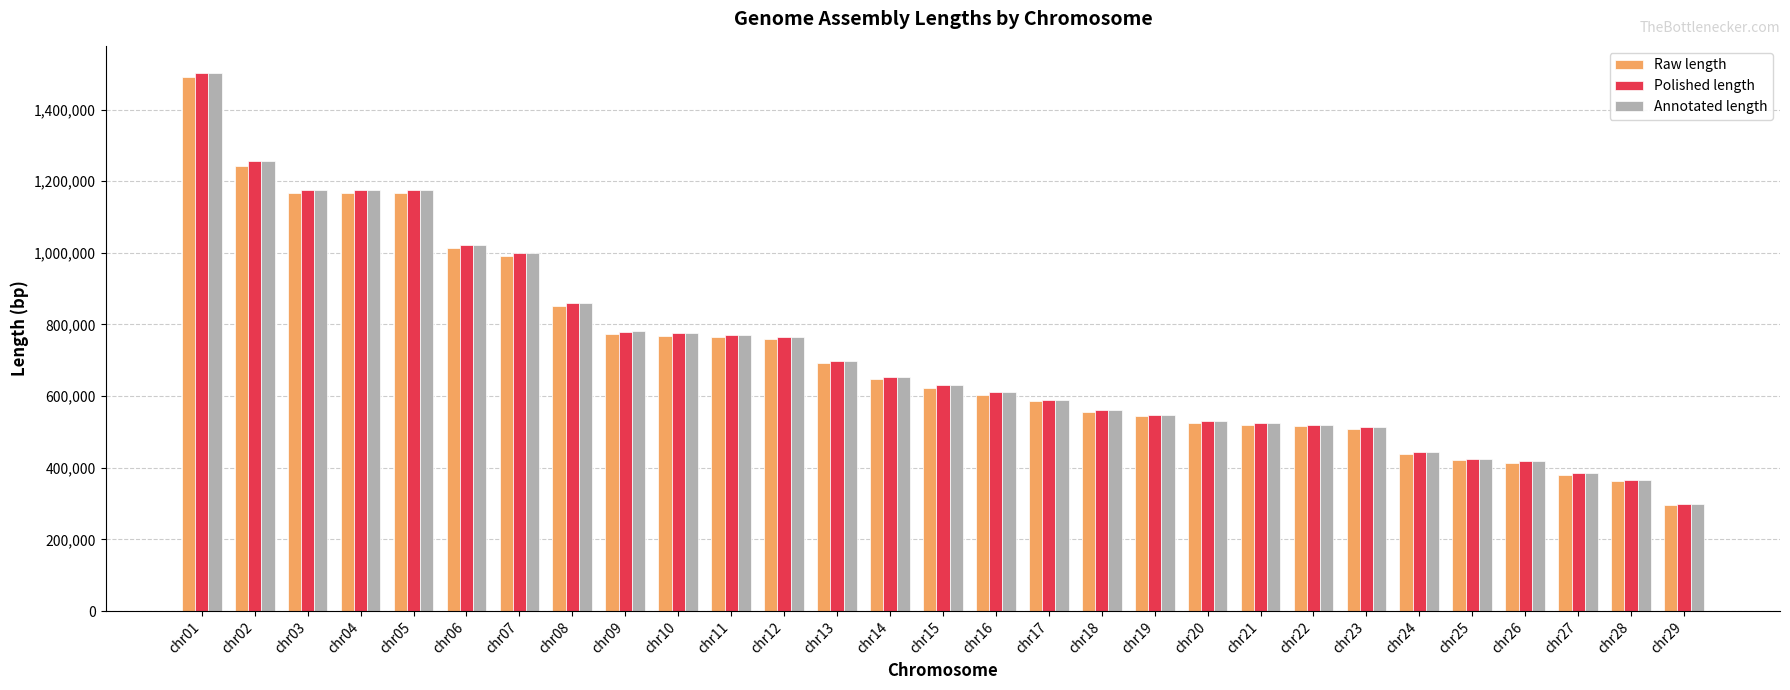

What are all the series names shown in the legend?

Raw length, Polished length, Annotated length